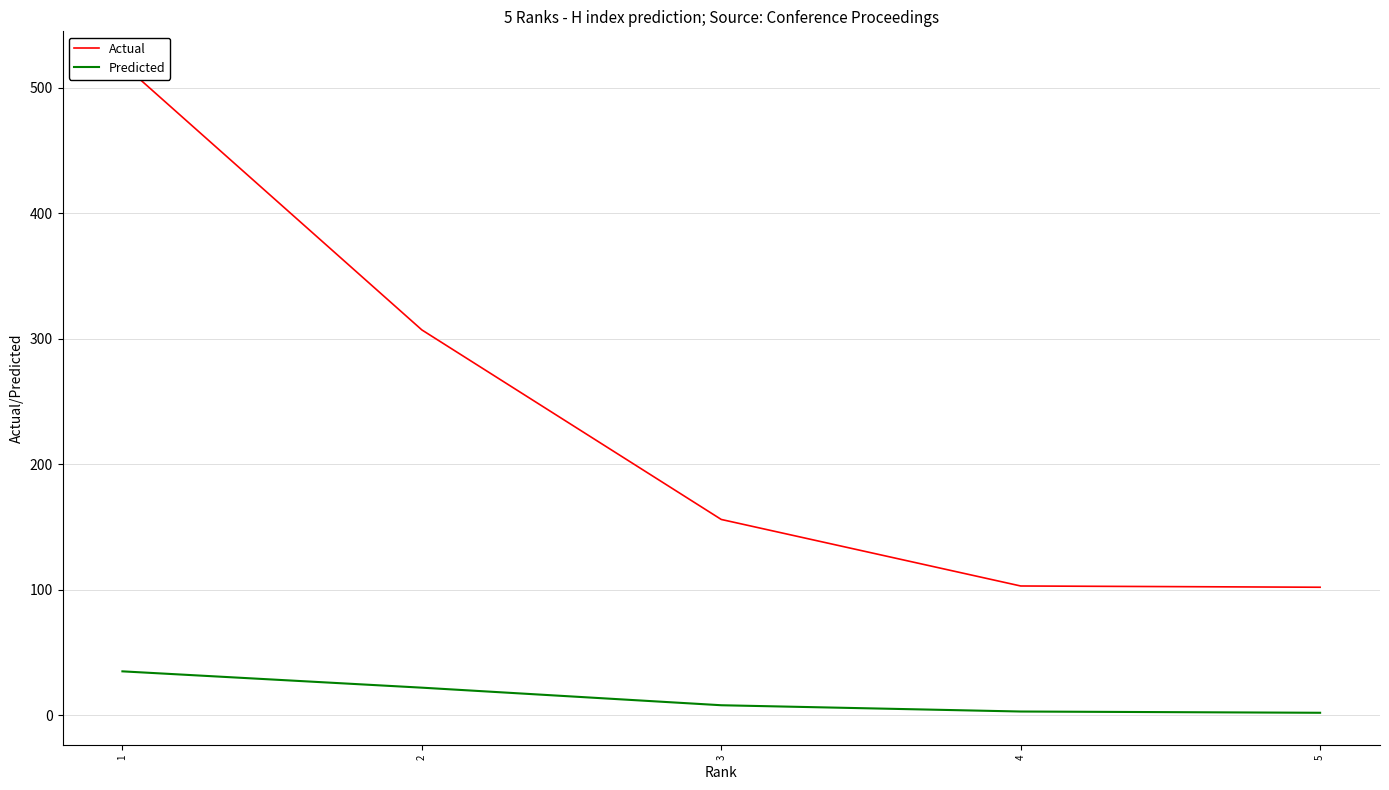

How many values in the Predicted series exceed 8?

2